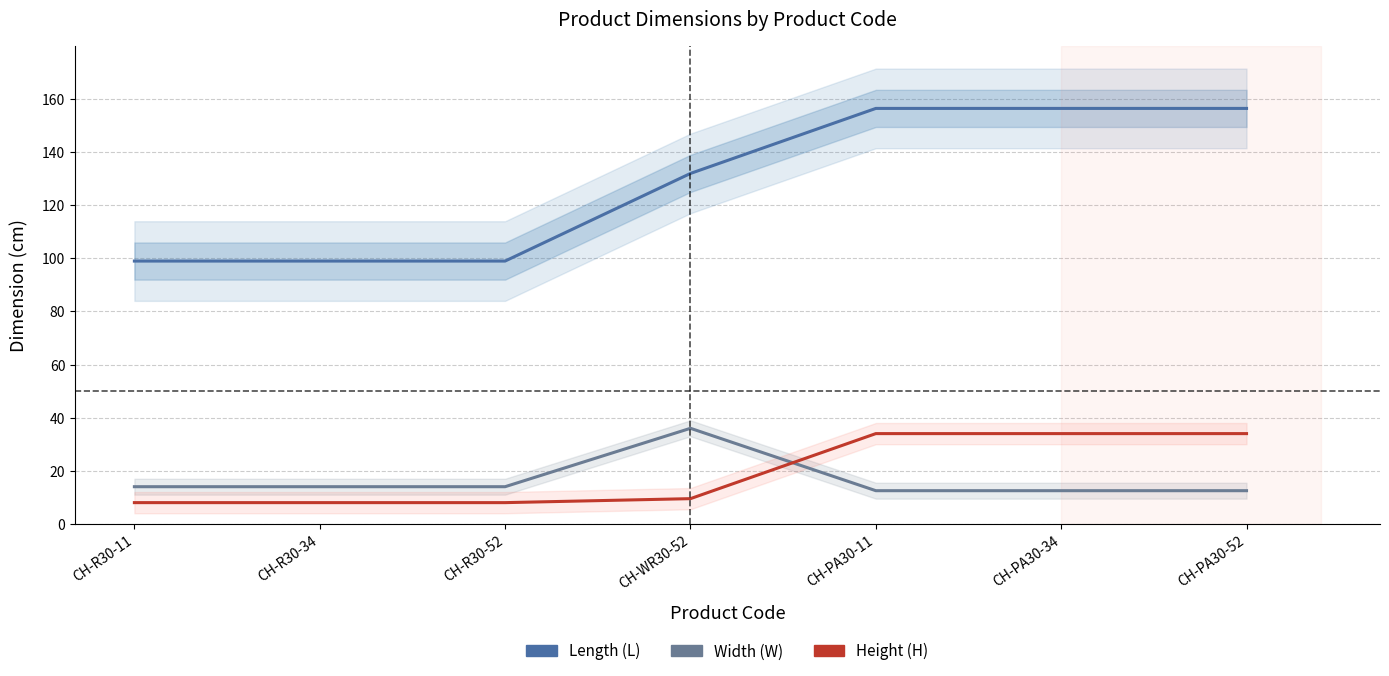

What is the maximum value shown in the chart?

156.5